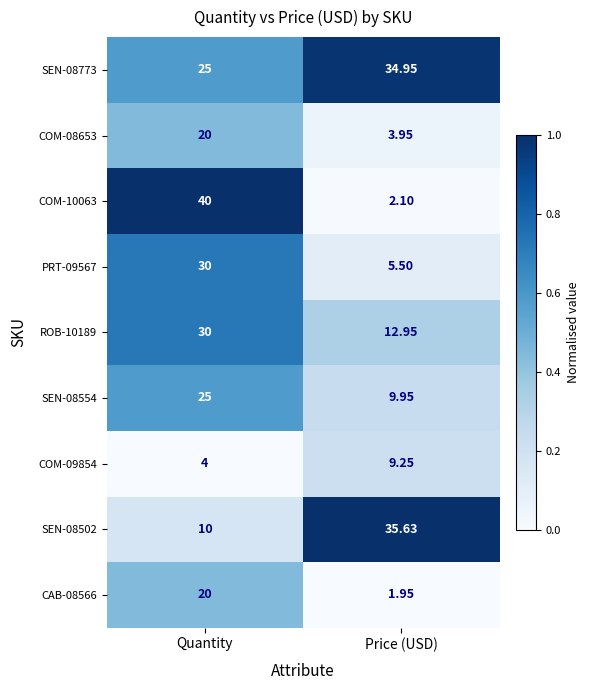

At which label does SEN-08773 reach its peak?

Price (USD)